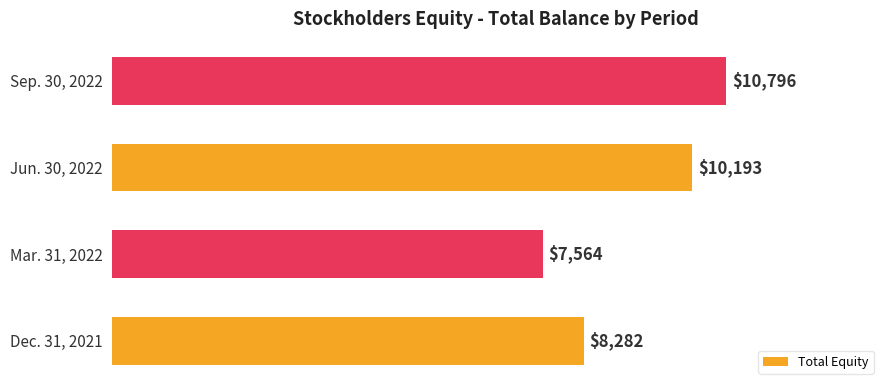

Does the chart contain any negative values?

No